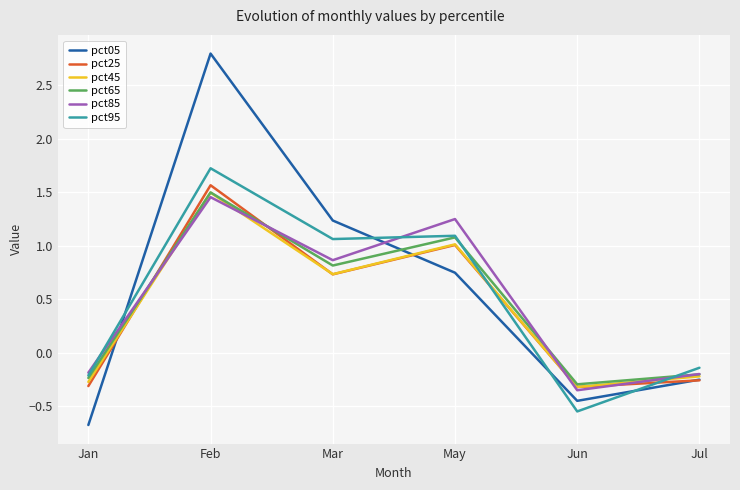

After their last crossing, which series has the higher values: pct25 or pct95?

pct95